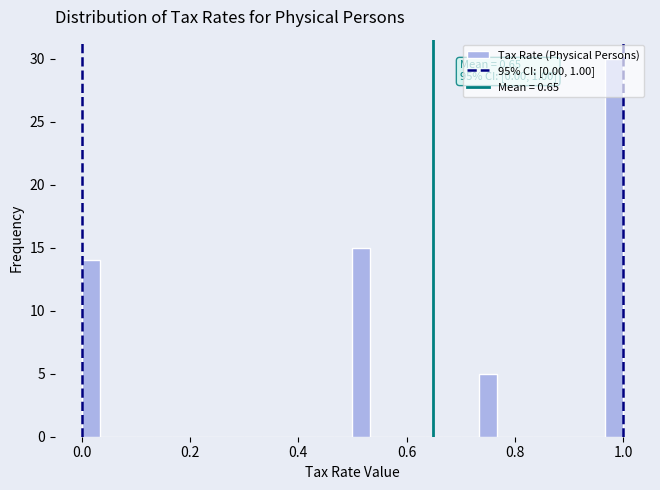

Around what value on the x-axis is the tallest bar? Give the approximate position of its centre, as read against the axis.

0.98